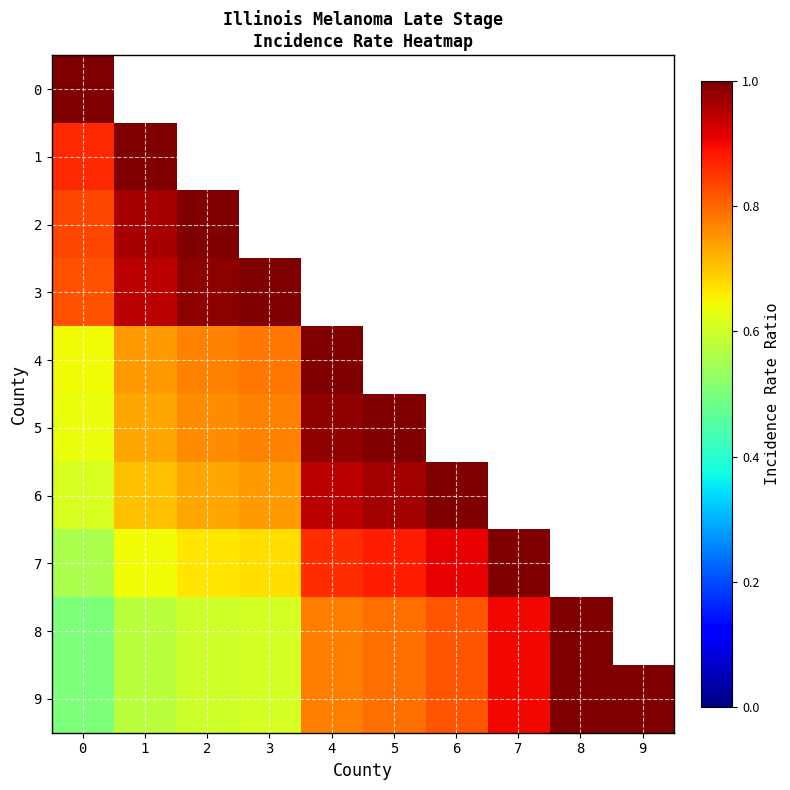

What is the lowest value of the 2 series?

0.8